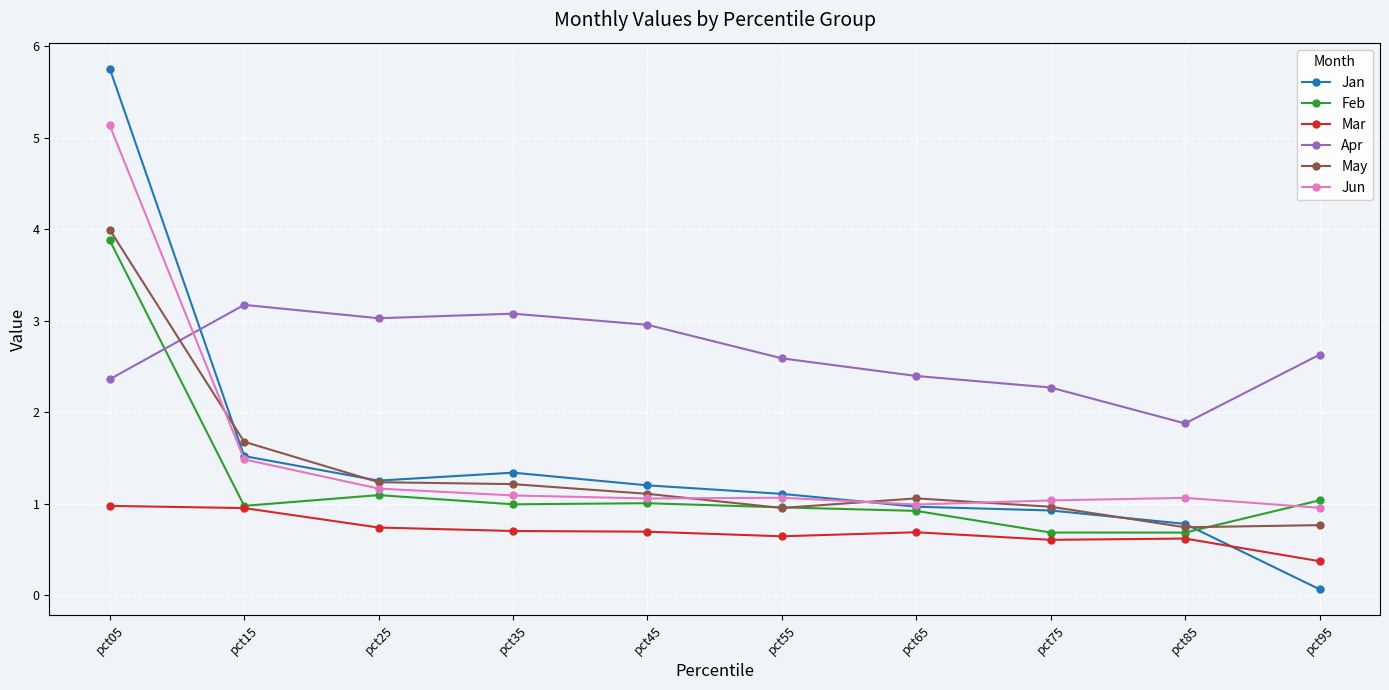

At which category does Apr reach its first local peak?

pct15